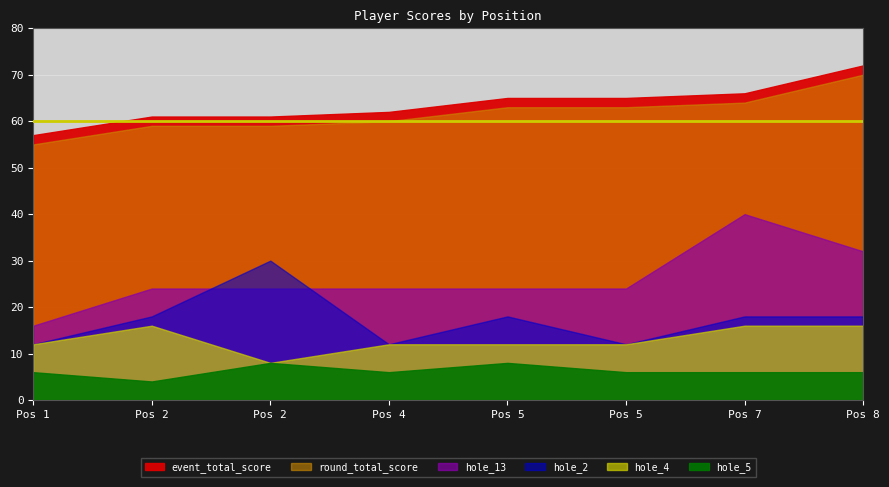

In hole_13, how many points are higher than both neighbors (excluding endpoints)?

1